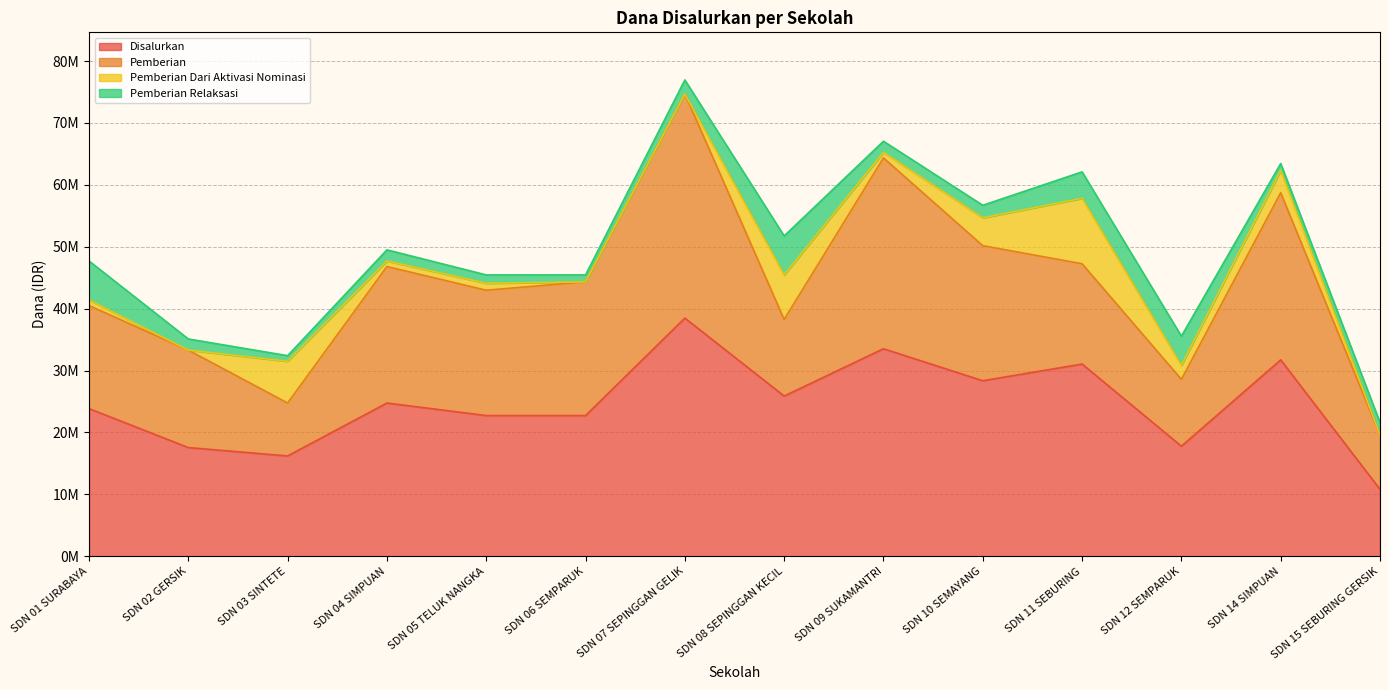

Is it true that Pemberian Dari Aktivasi Nominasi equals 3570857 at SDN 15 SEBURING GERSIK?

False